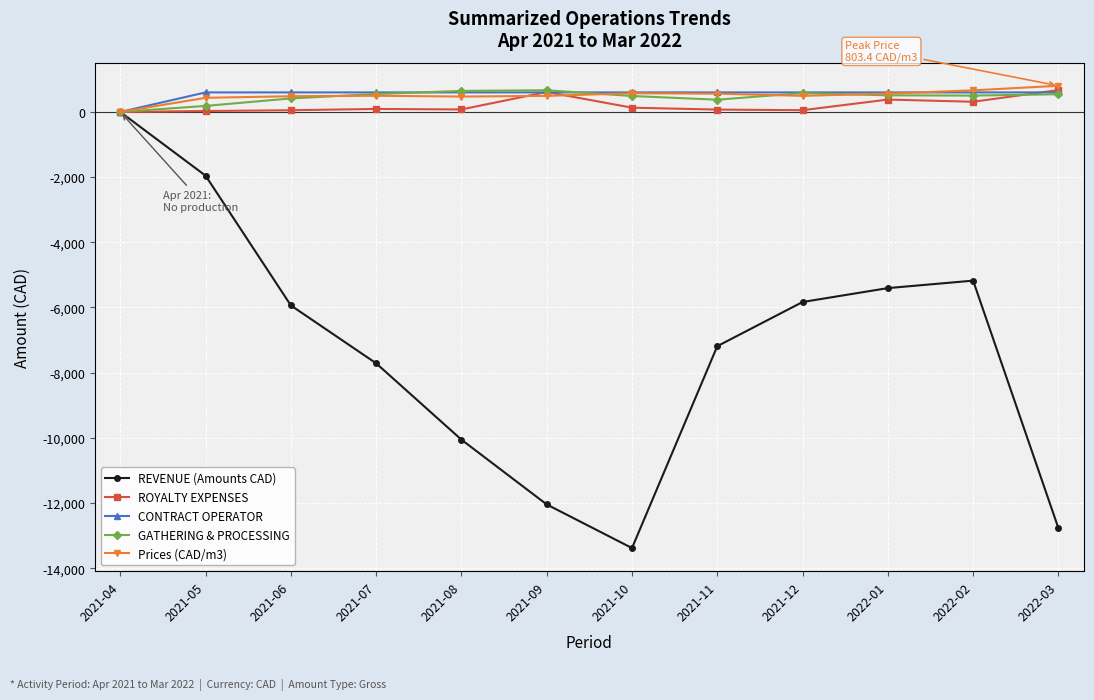

What position from the right is 2021-04?

12